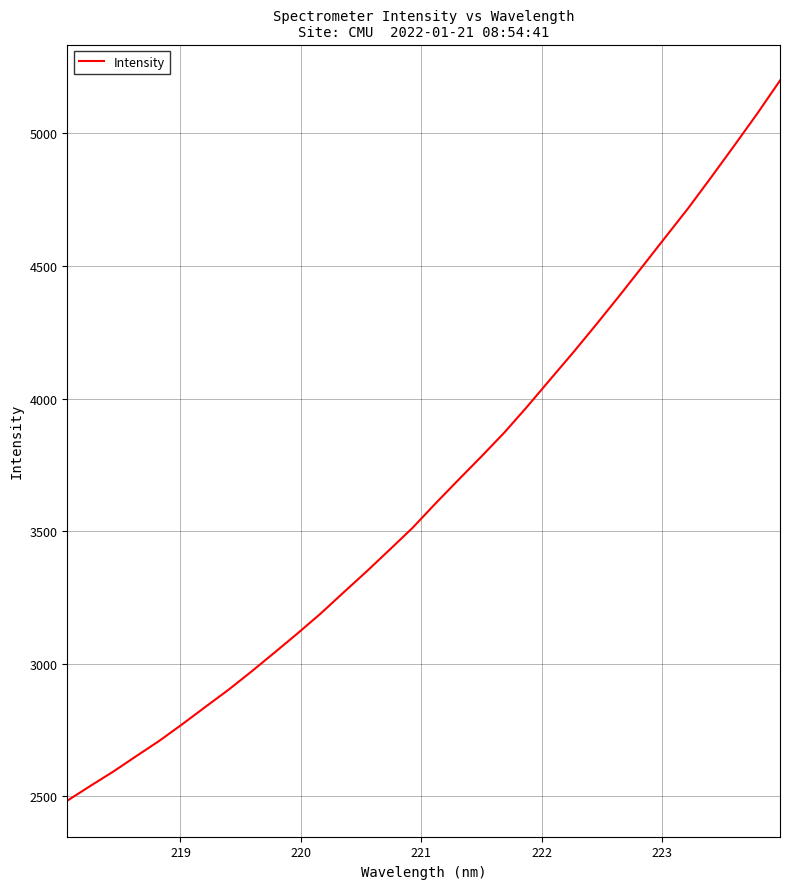

What is the difference between the second highest and second lowest values?

2534.7